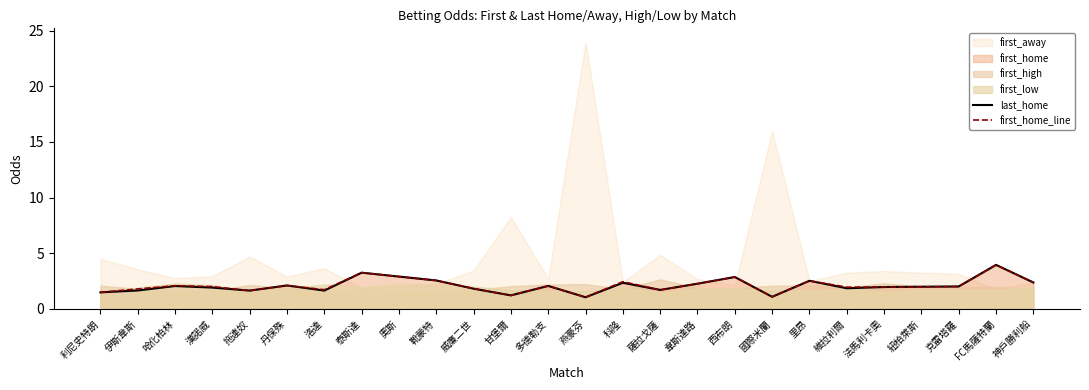

At which label does first_home_line reach its peak?

FC馬薩特蘭